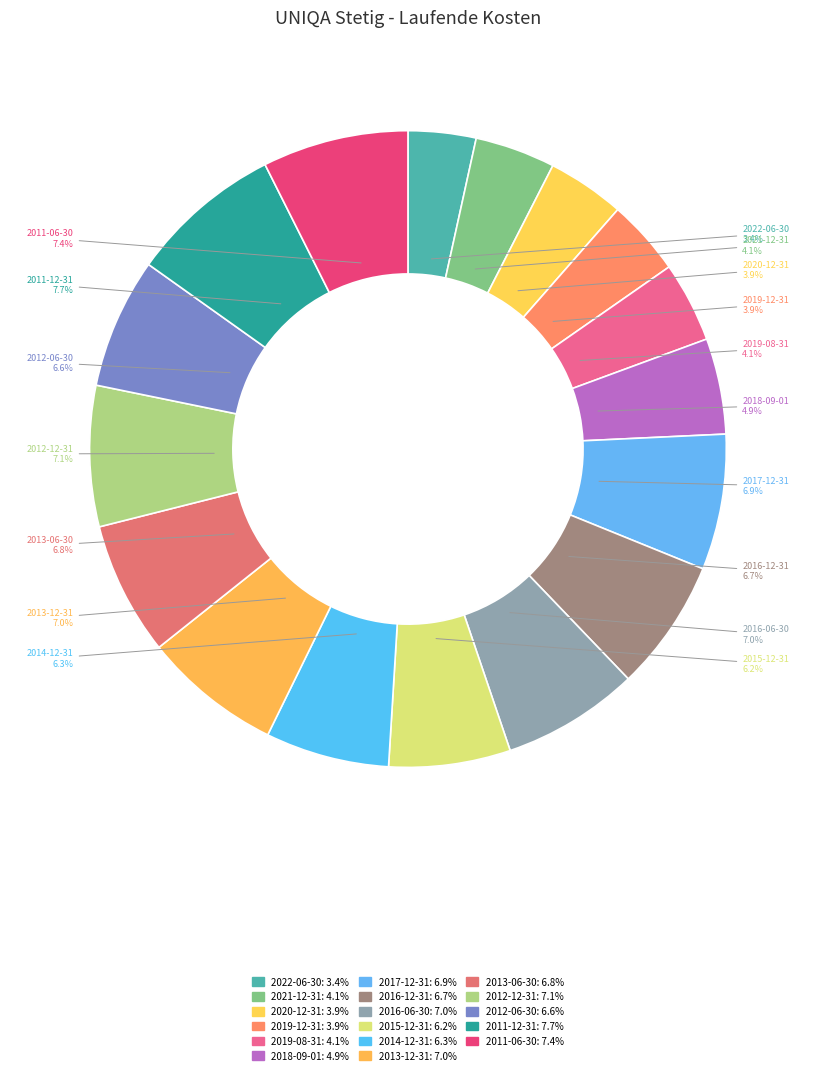

Do 2021-12-31 and 2011-12-31 together represent more than half of the pie?

No